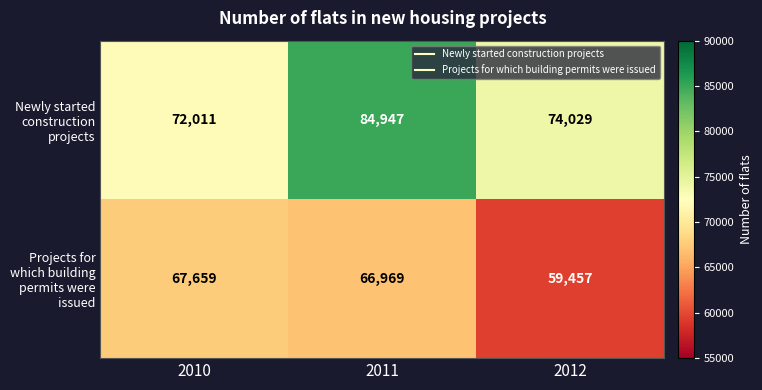

At which label does Newly started construction projects first exceed 74029?

2011